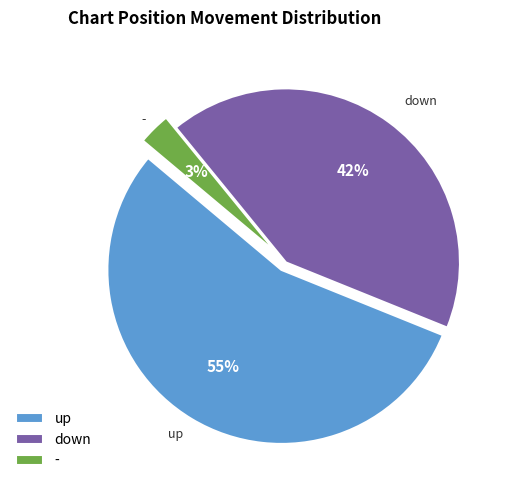

What is the majority slice?

up